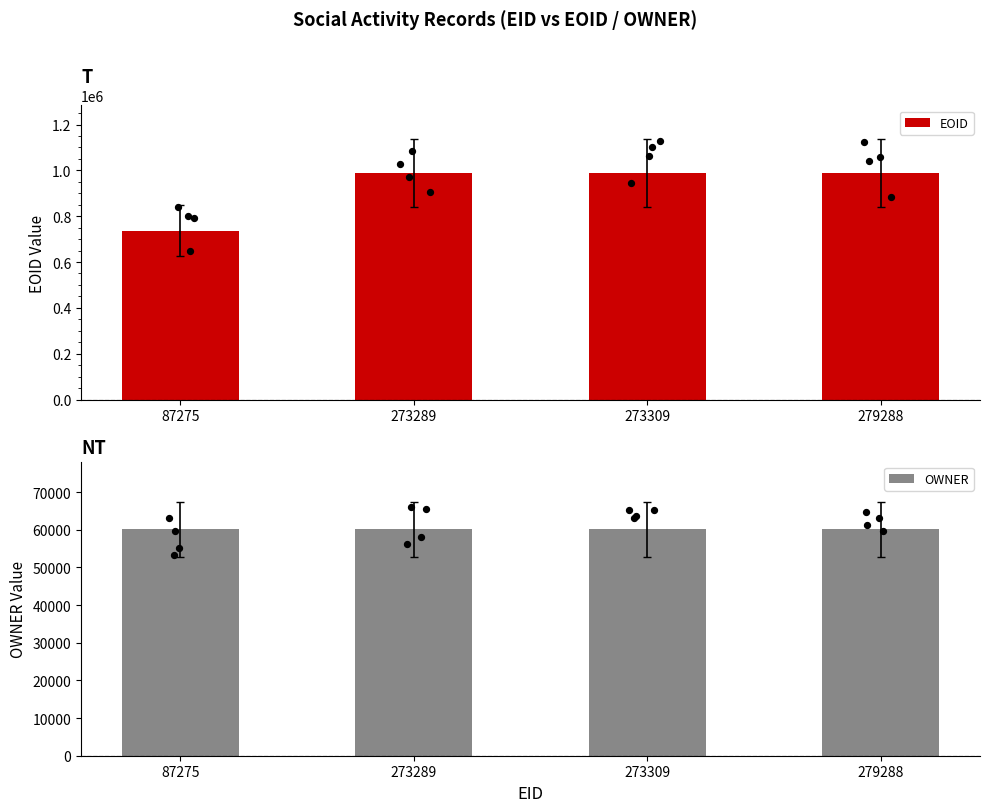

At how many categories does at least one series exceed 930411?

3